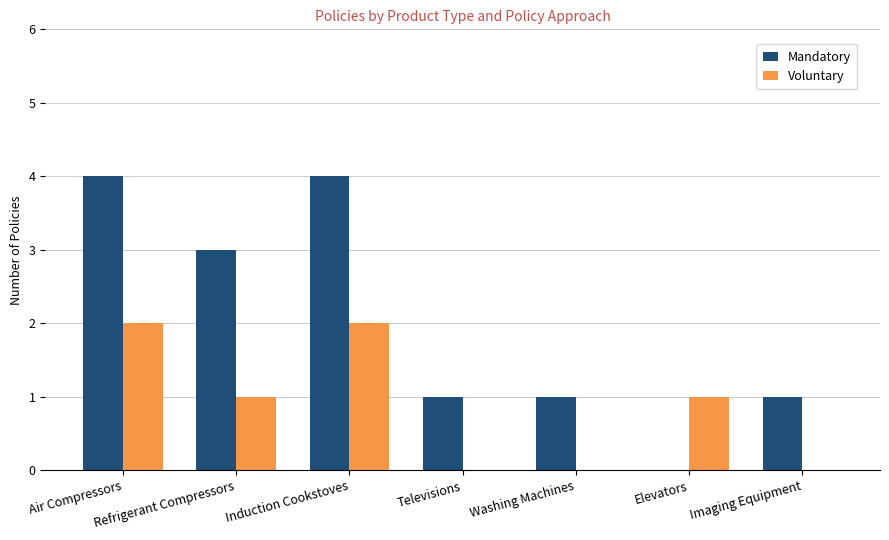

What is the highest value of the Mandatory series?

4